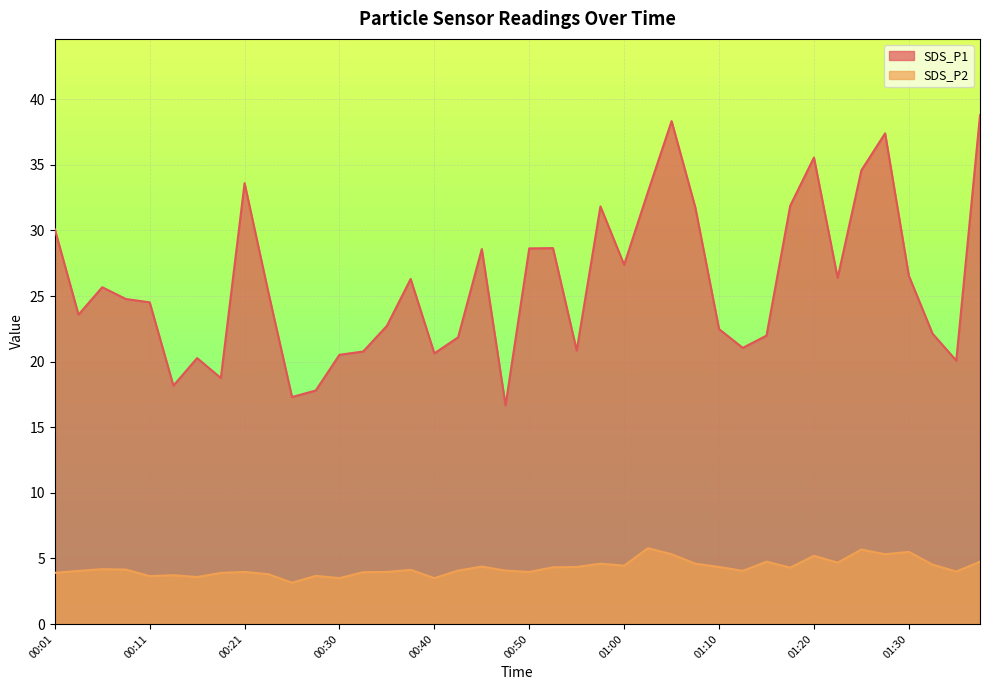

Between 01:18 and 01:35, which series saw the biggest shift?

SDS_P1